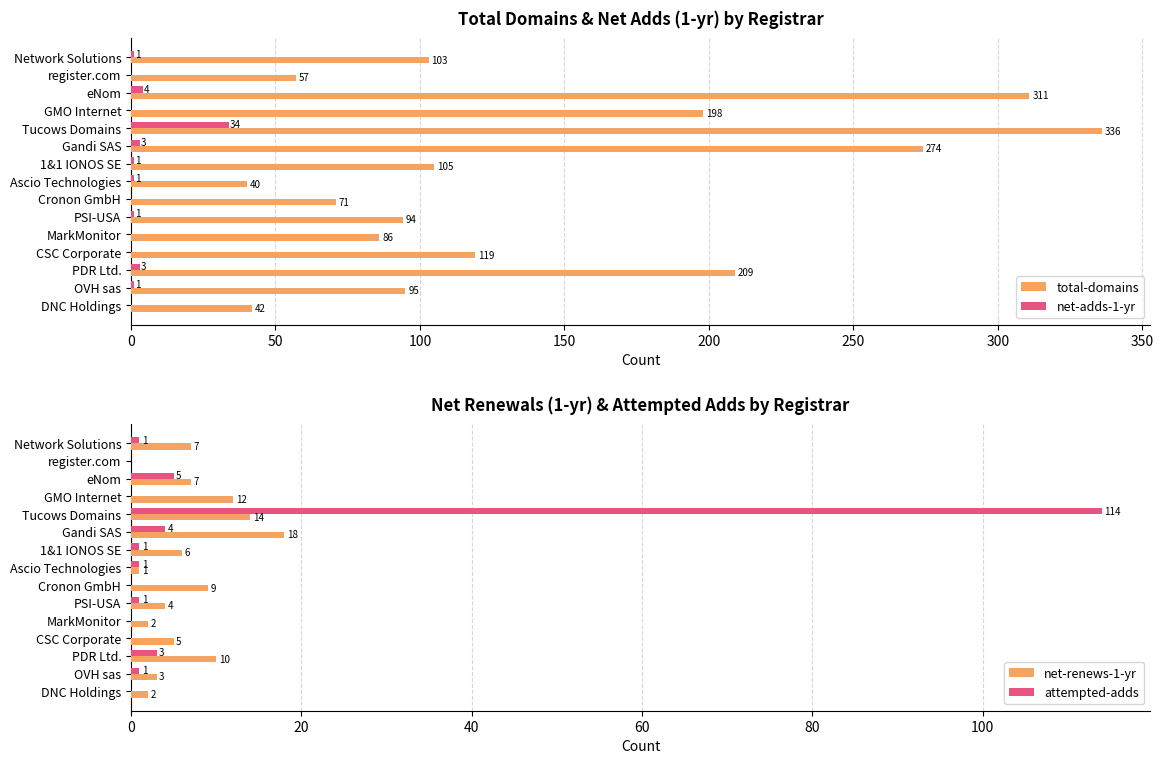

How many bars are there in each group?

4